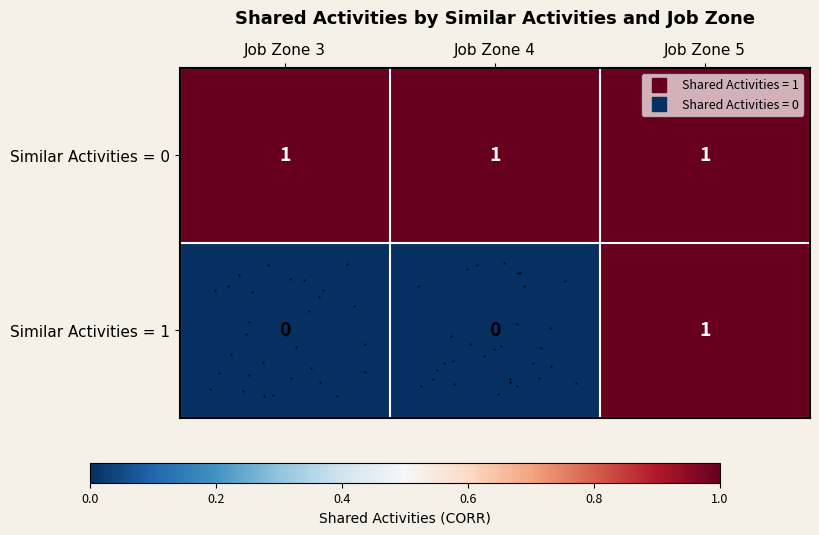

Which series has the largest range (max minus min)?

row_1